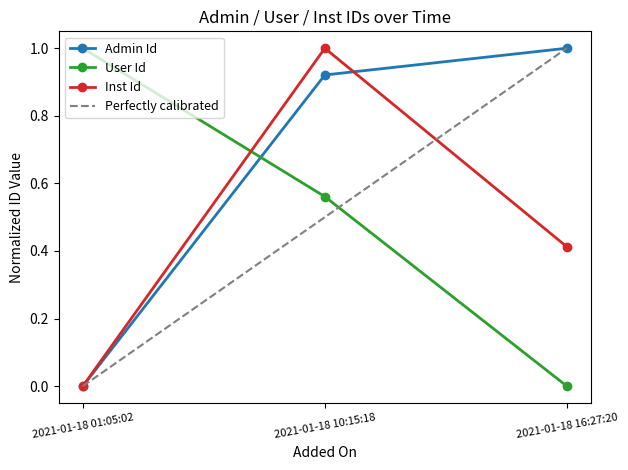

At how many categories does at least one series exceed 0?

3